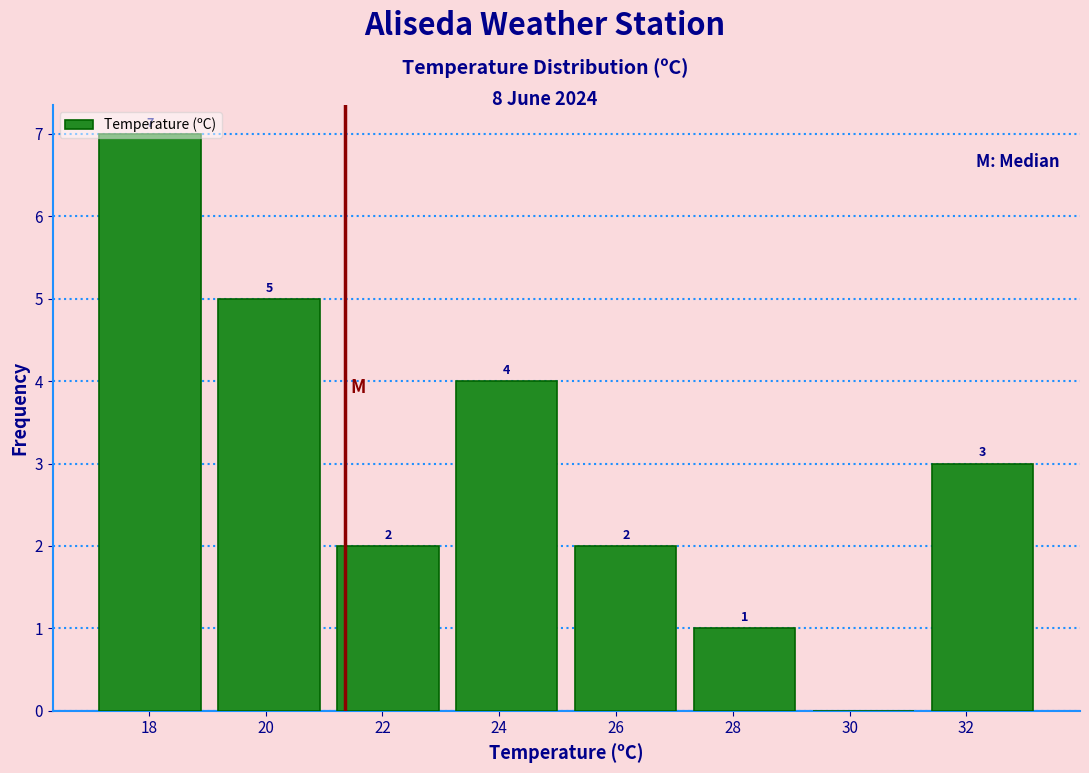

Which range on the x-axis has the tallest bar?

17.0 to 19.0